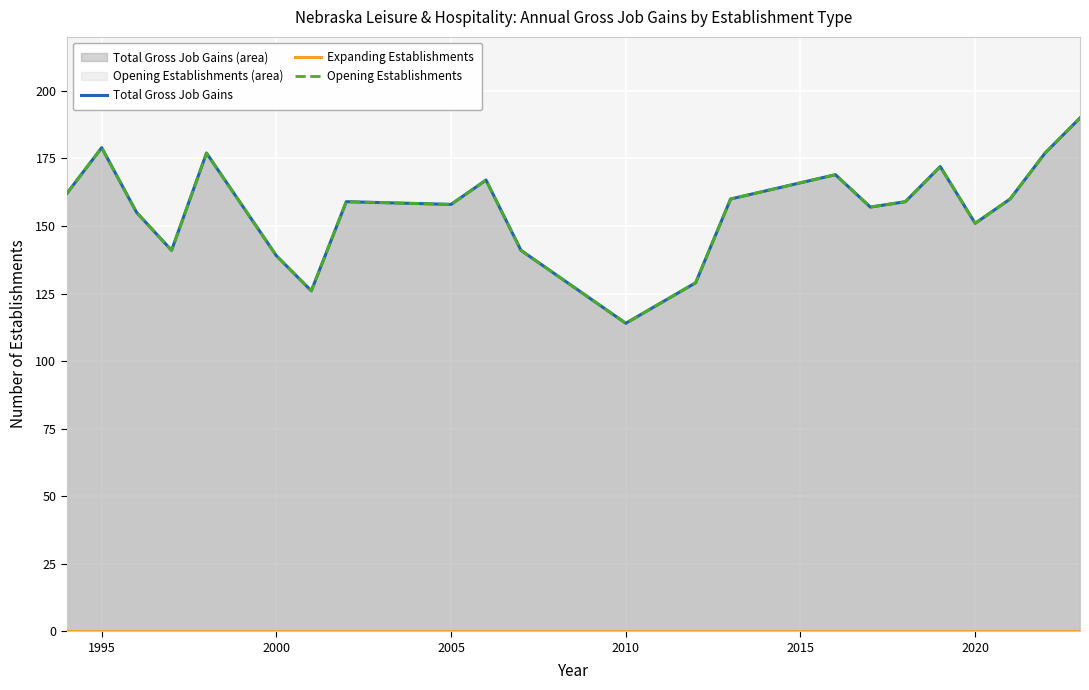

True or false: Expanding Establishments and Opening Establishments cross at least once.

False